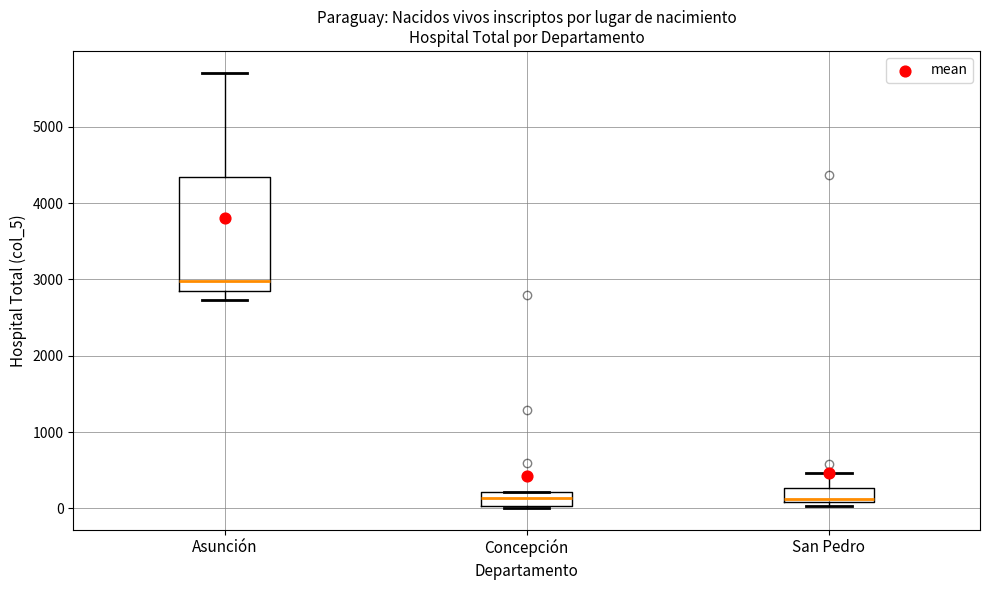

Which box is the tallest, from its lower edge to its upper edge?

Asunción